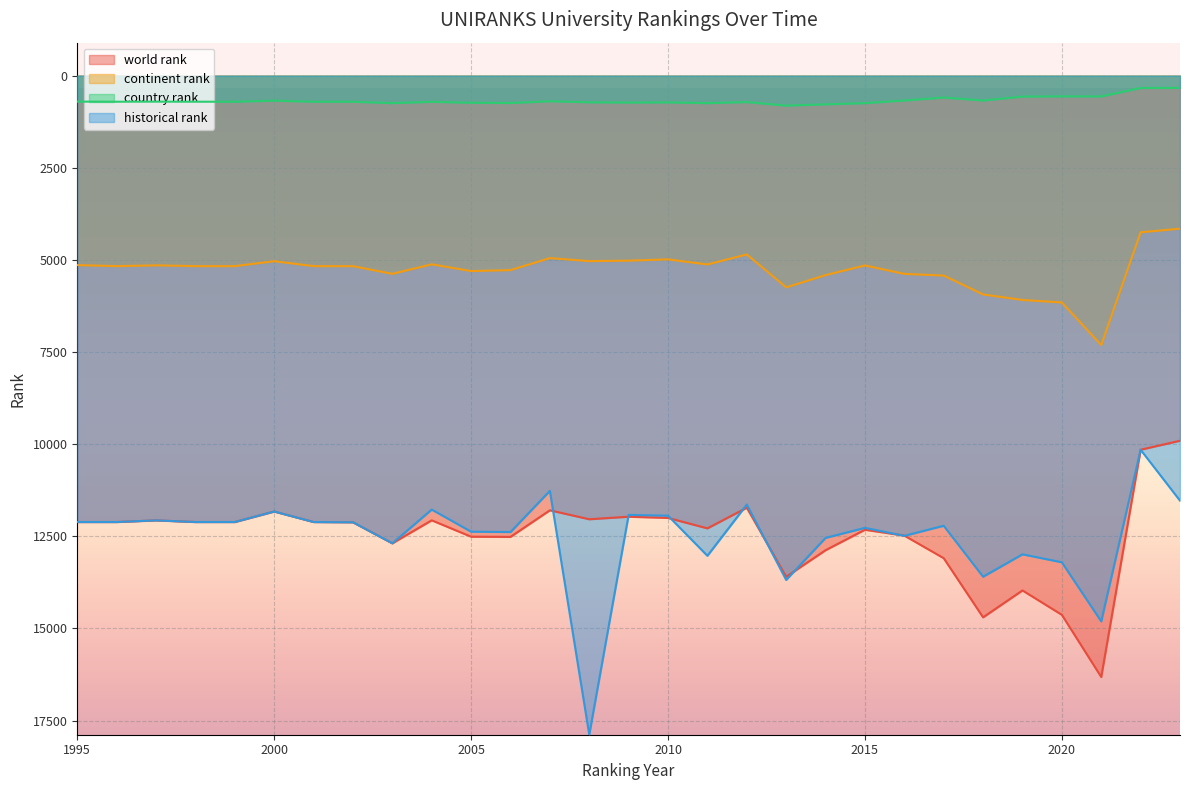

True or false: country rank and world rank cross at least once.

False